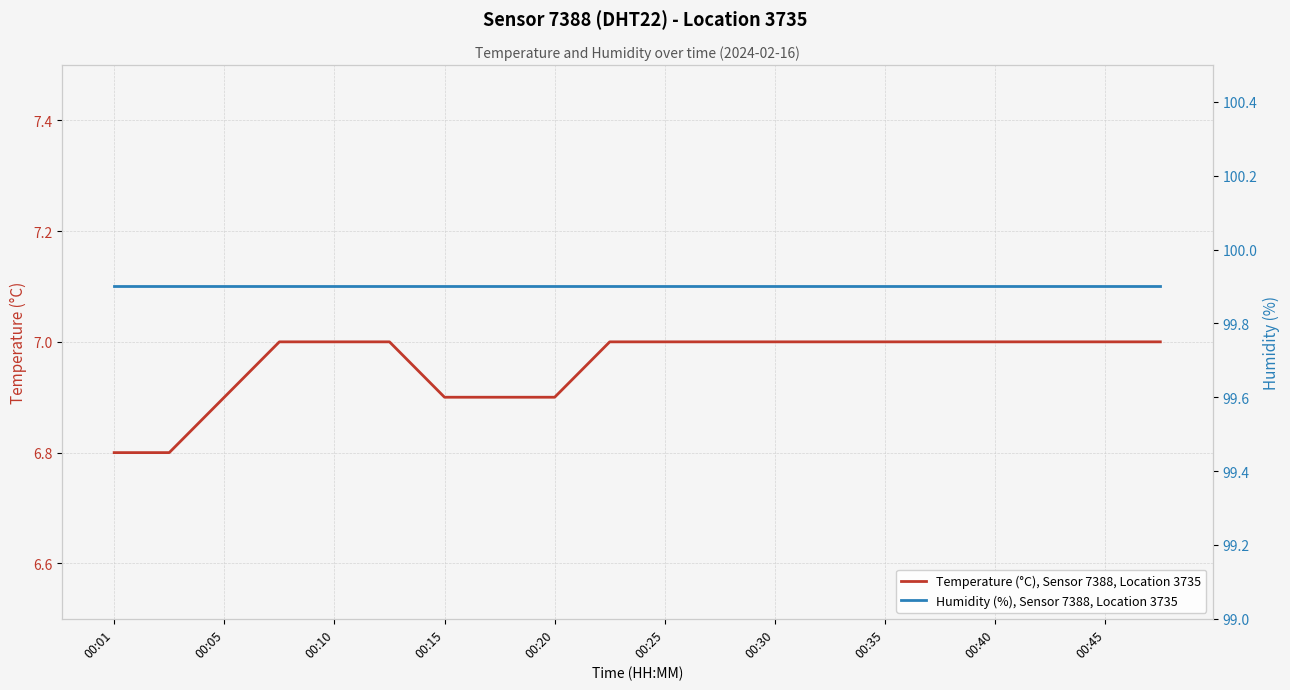

Reading left to right, extract all data points from this chart.

Temperature (°C), Sensor 7388, Location 3735: 6.8	6.8	6.9	7.0	7.0	7.0	6.9	6.9	6.9	7.0	7.0	7.0	7.0	7.0	7.0	7.0	7.0	7.0	7.0	7.0
Humidity (%), Sensor 7388, Location 3735: 99.9	99.9	99.9	99.9	99.9	99.9	99.9	99.9	99.9	99.9	99.9	99.9	99.9	99.9	99.9	99.9	99.9	99.9	99.9	99.9